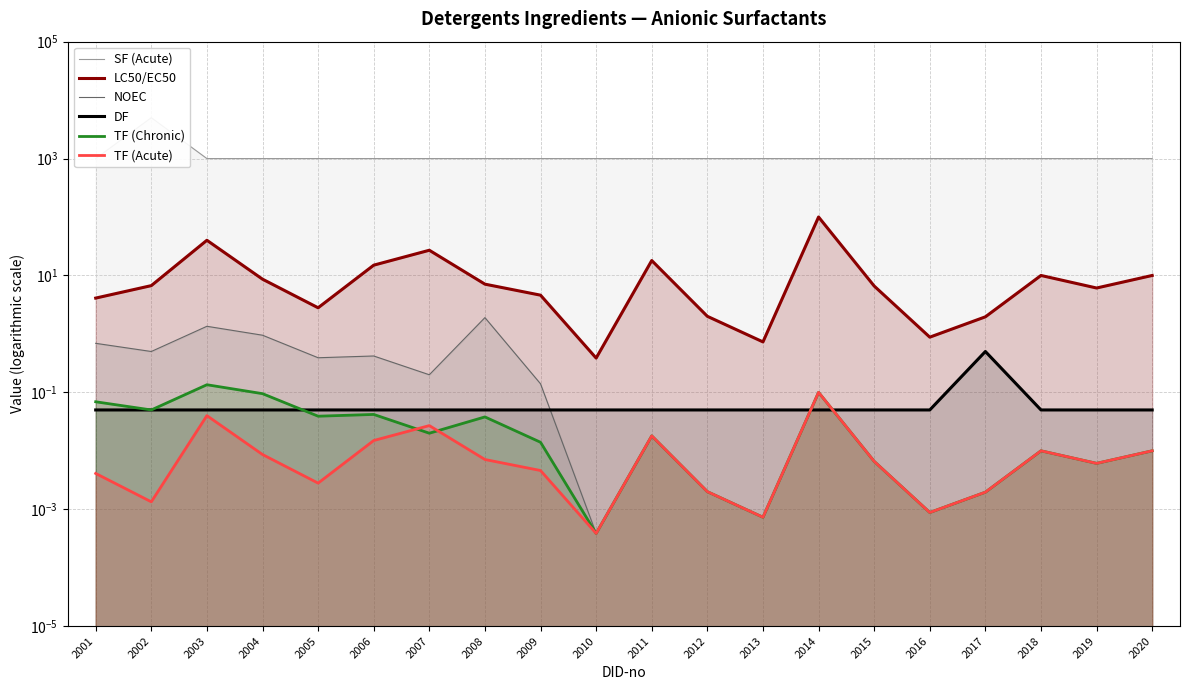

Rank the series by their maximum value, from lowest to highest.

TF (Acute), TF (Chronic), DF, NOEC, LC50/EC50, SF (Acute)